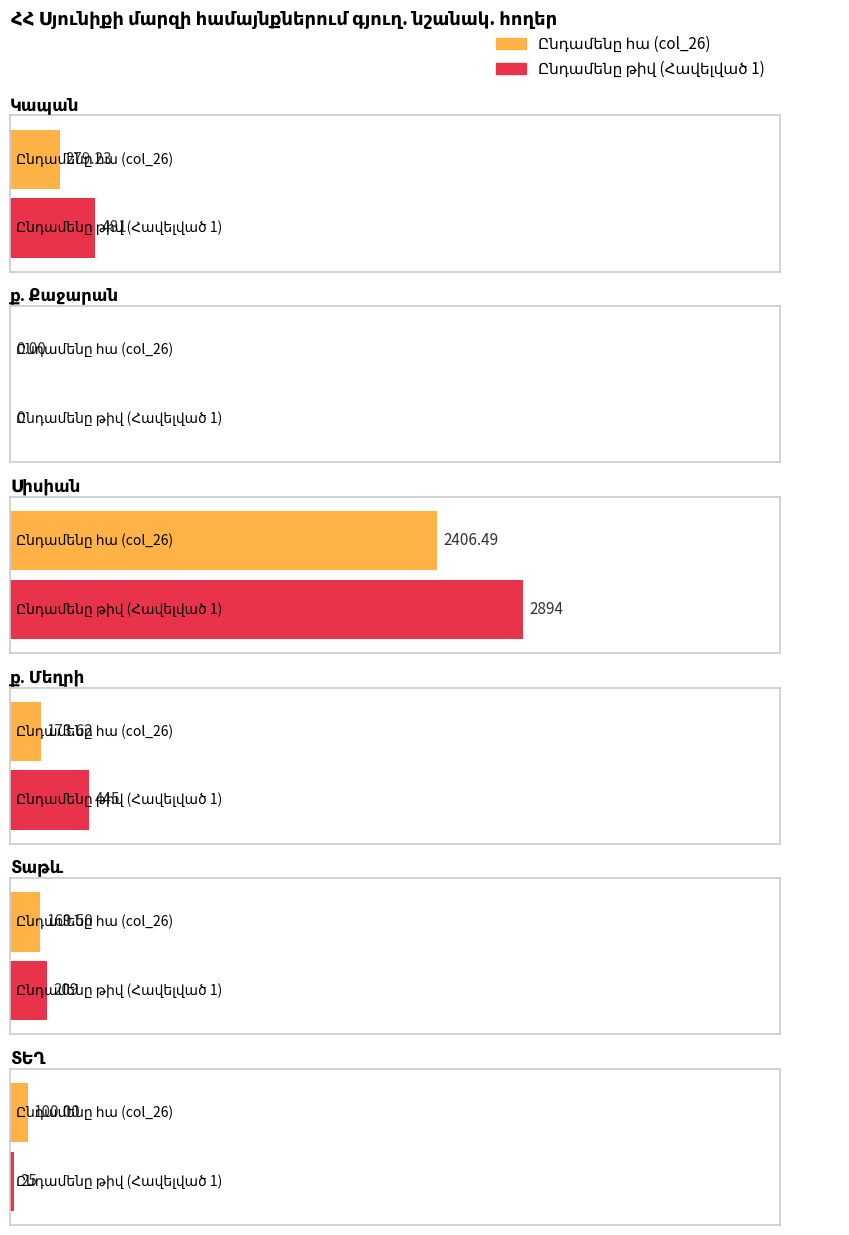

How many bars are there in each group?

2